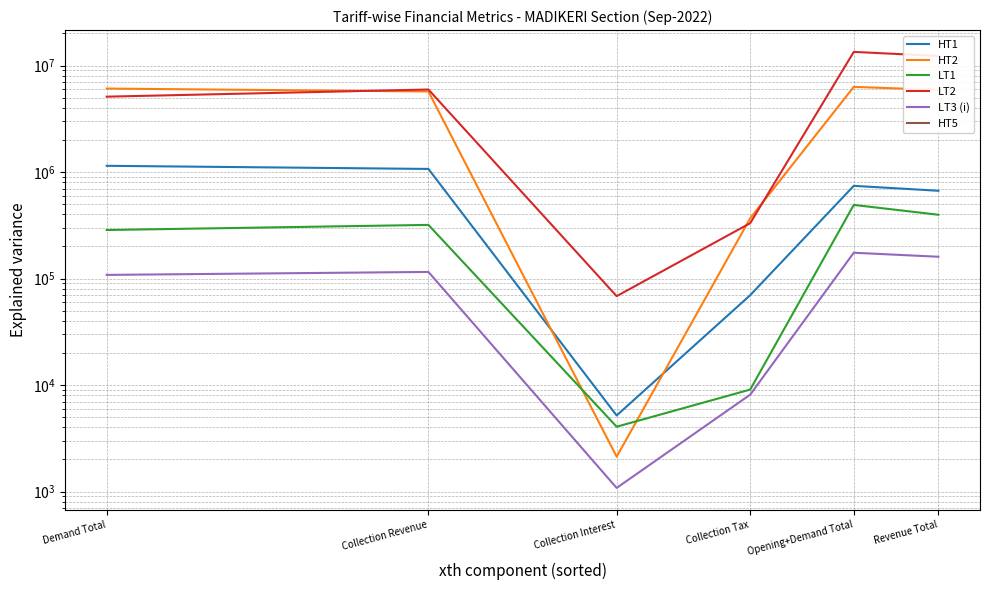

At which category is the sum across all series the highest?

Opening+Demand Total